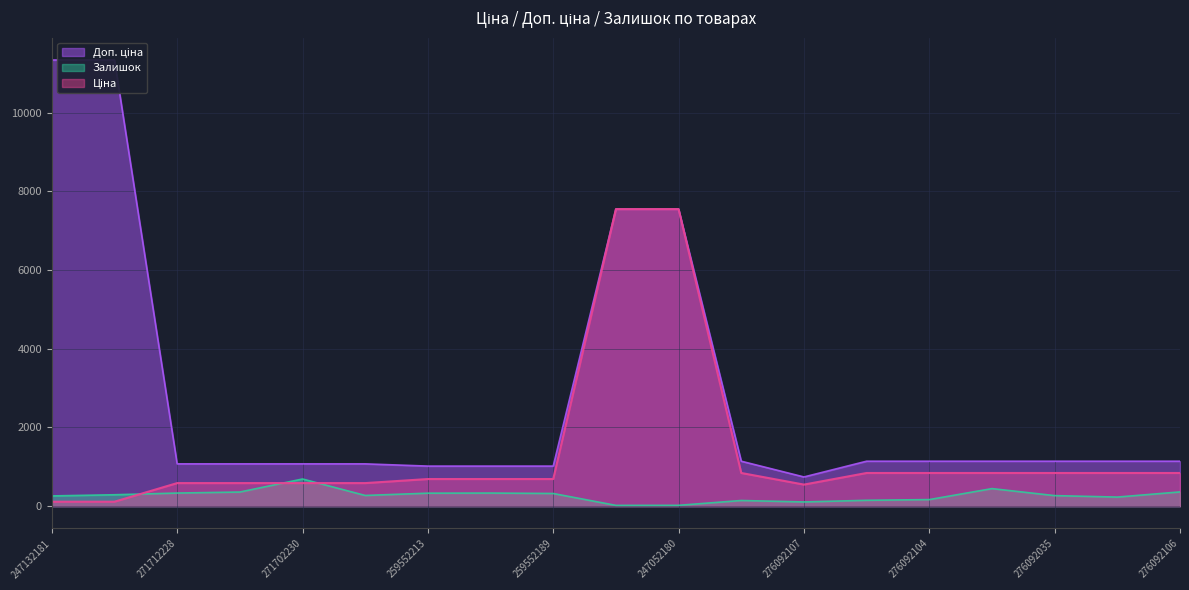

List the labels in order of Залишок value, smallest first.

247052181, 247052180, 276092107, 276092108, 276092105, 276092104, 276092109, 247132181, 276092035, 271702229, 247132180, 259552189, 259552213, 271712228, 259552212, 271712227, 276092106, 276092103, 271702230